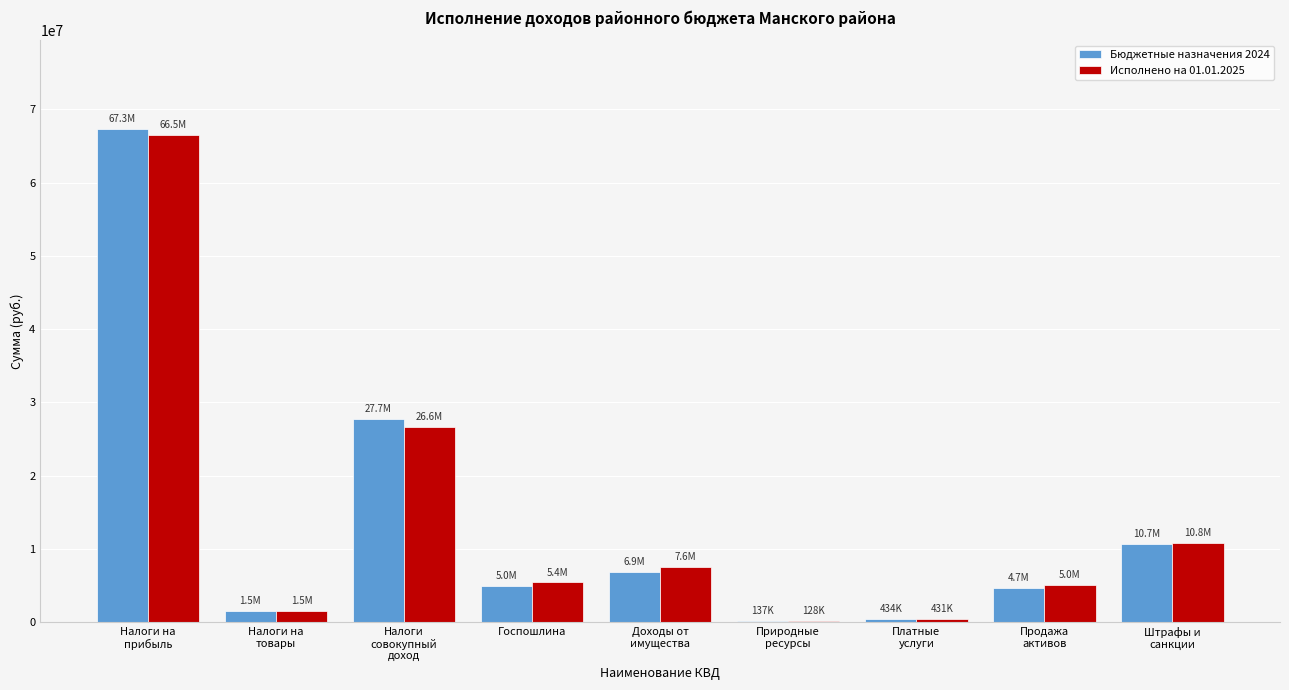

What is the sum of all Исполнено на 01.01.2025 values?

123957638.6